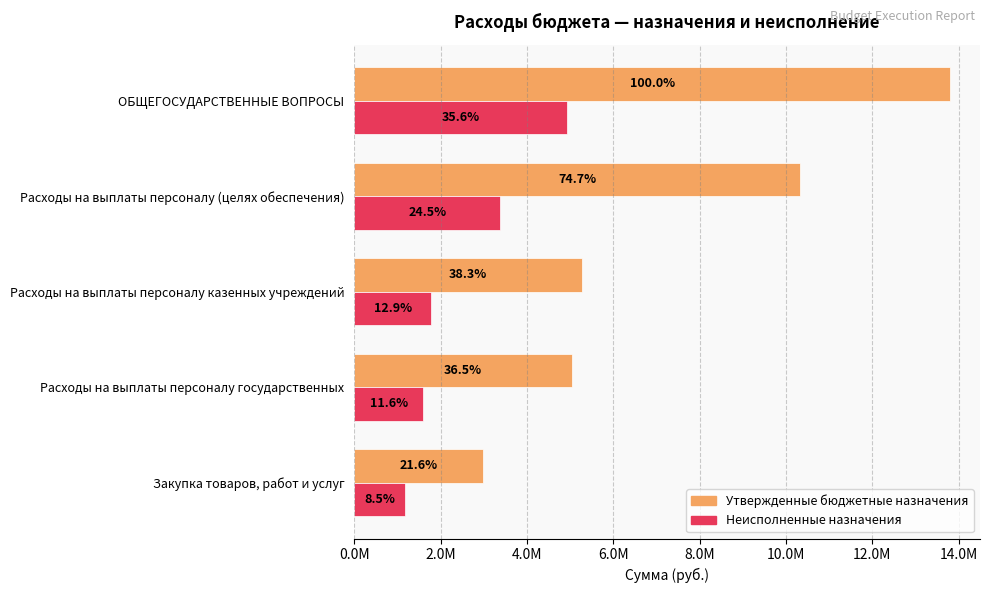

What is the sum of all Утвержденные бюджетные назначения values?

37404597.0